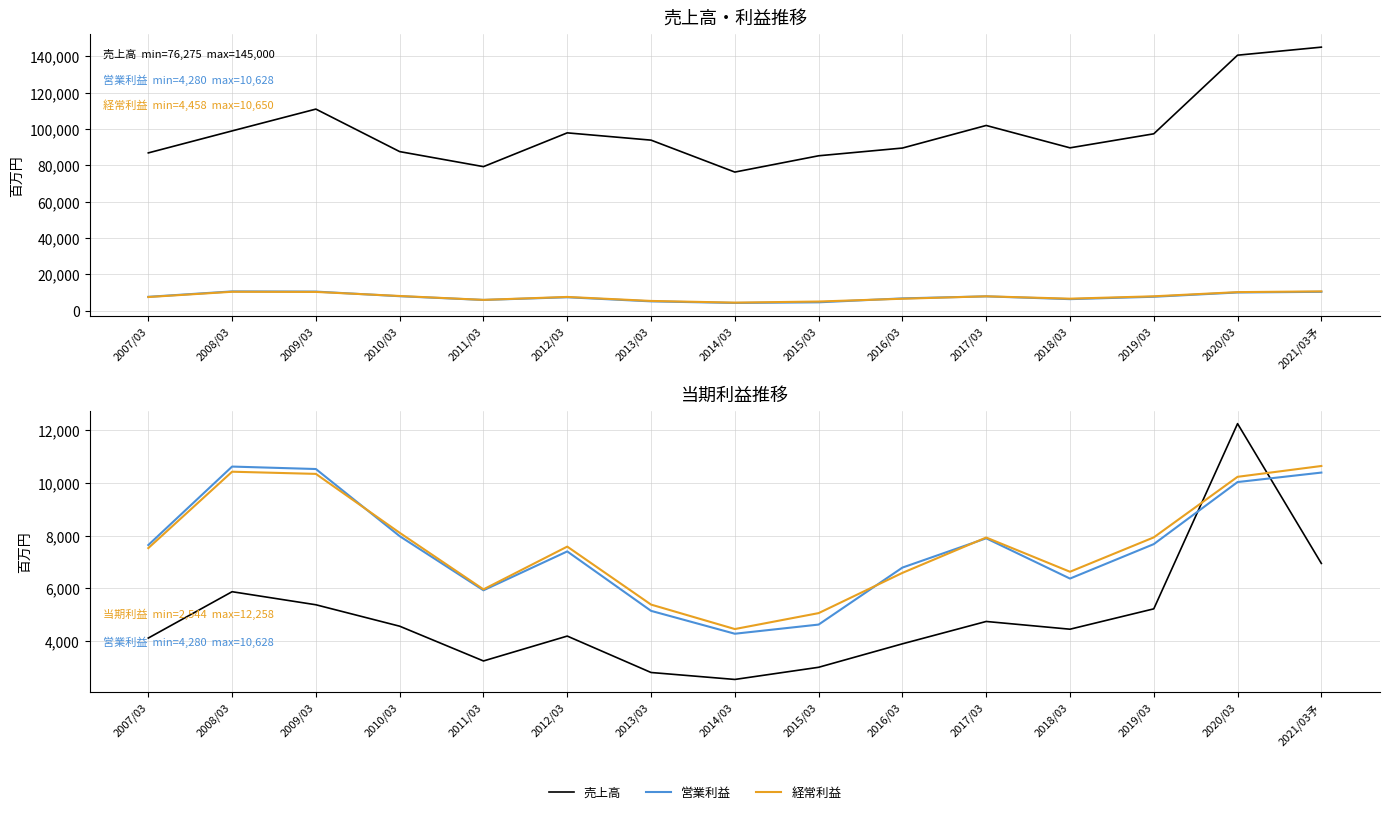

Rank the series by their maximum value, from highest to lowest.

売上高, 当期利益, 経常利益, 営業利益